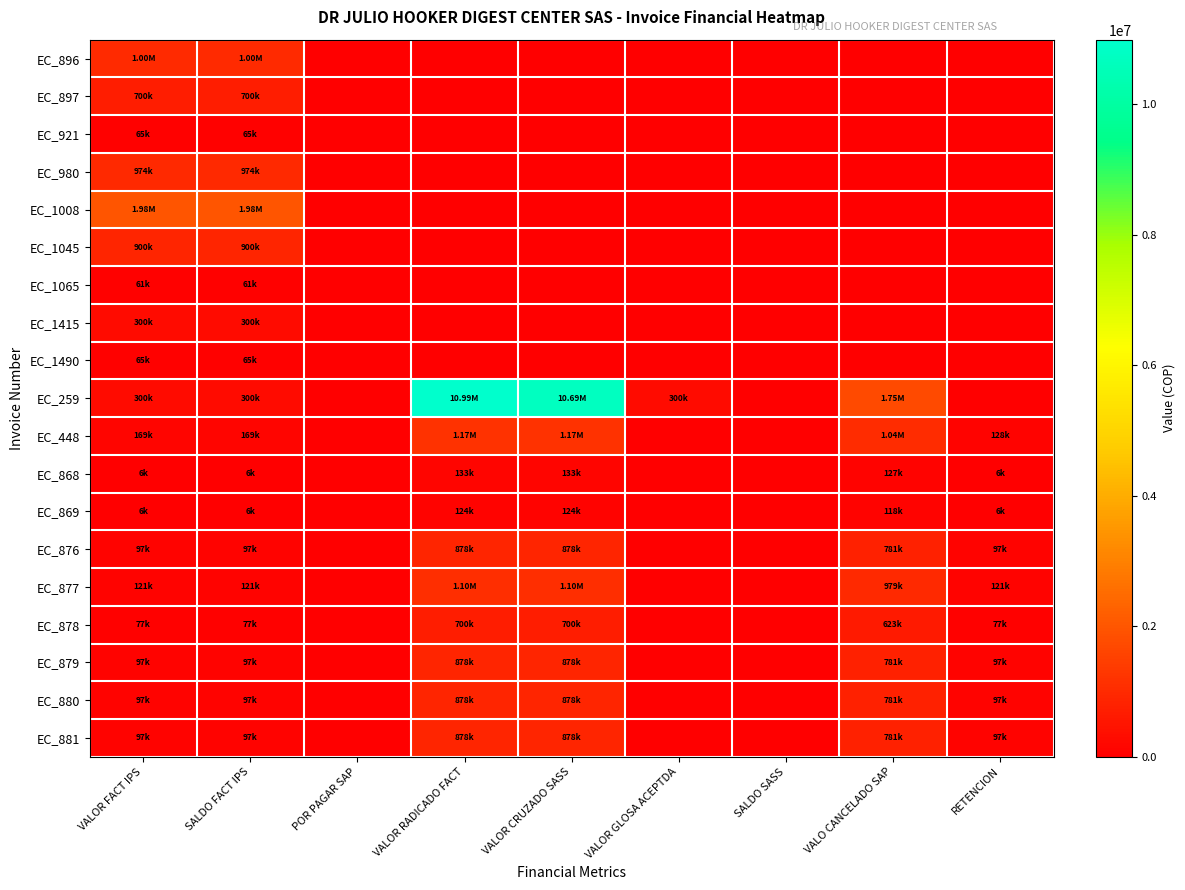

What is the greatest value displayed?

10993300